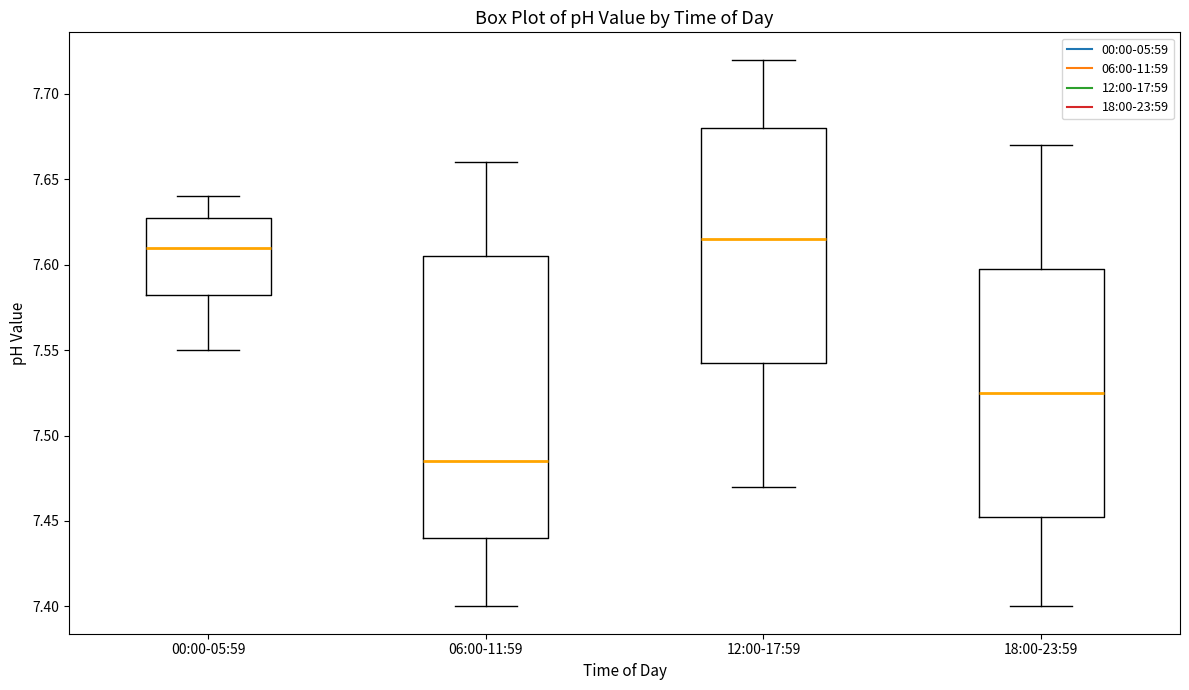

Reading left to right, read every box against the y-axis: the position of its median line, the range the box covers, and the ends of its whiskers. The values are not printed on the chart, so give them approximately, as read against the axis.

00:00-05:59: median 7.610, box 7.585 to 7.630, whiskers 7.550 to 7.640
06:00-11:59: median 7.485, box 7.440 to 7.605, whiskers 7.400 to 7.660
12:00-17:59: median 7.615, box 7.545 to 7.680, whiskers 7.470 to 7.720
18:00-23:59: median 7.525, box 7.455 to 7.600, whiskers 7.400 to 7.670